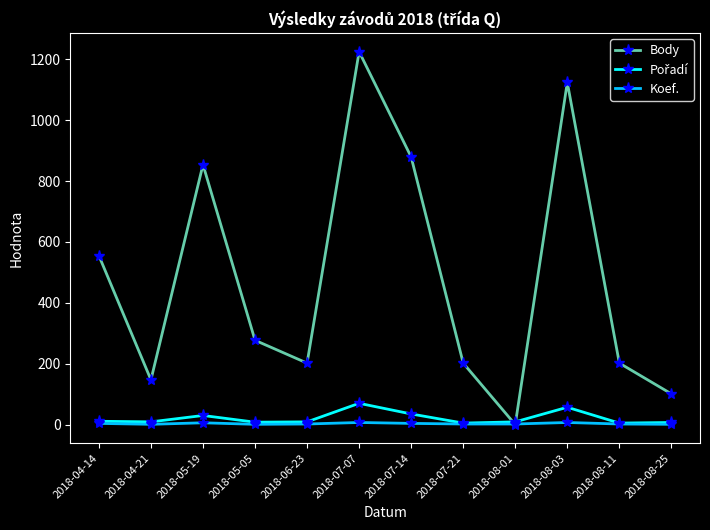

What is the label of the 1st point from the right?

2018-08-25